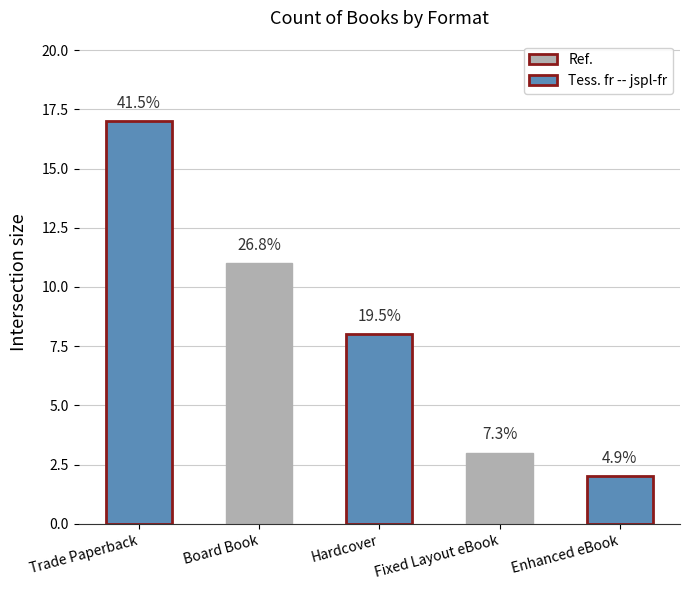

Which label corresponds to the smallest value in the chart?

Enhanced eBook